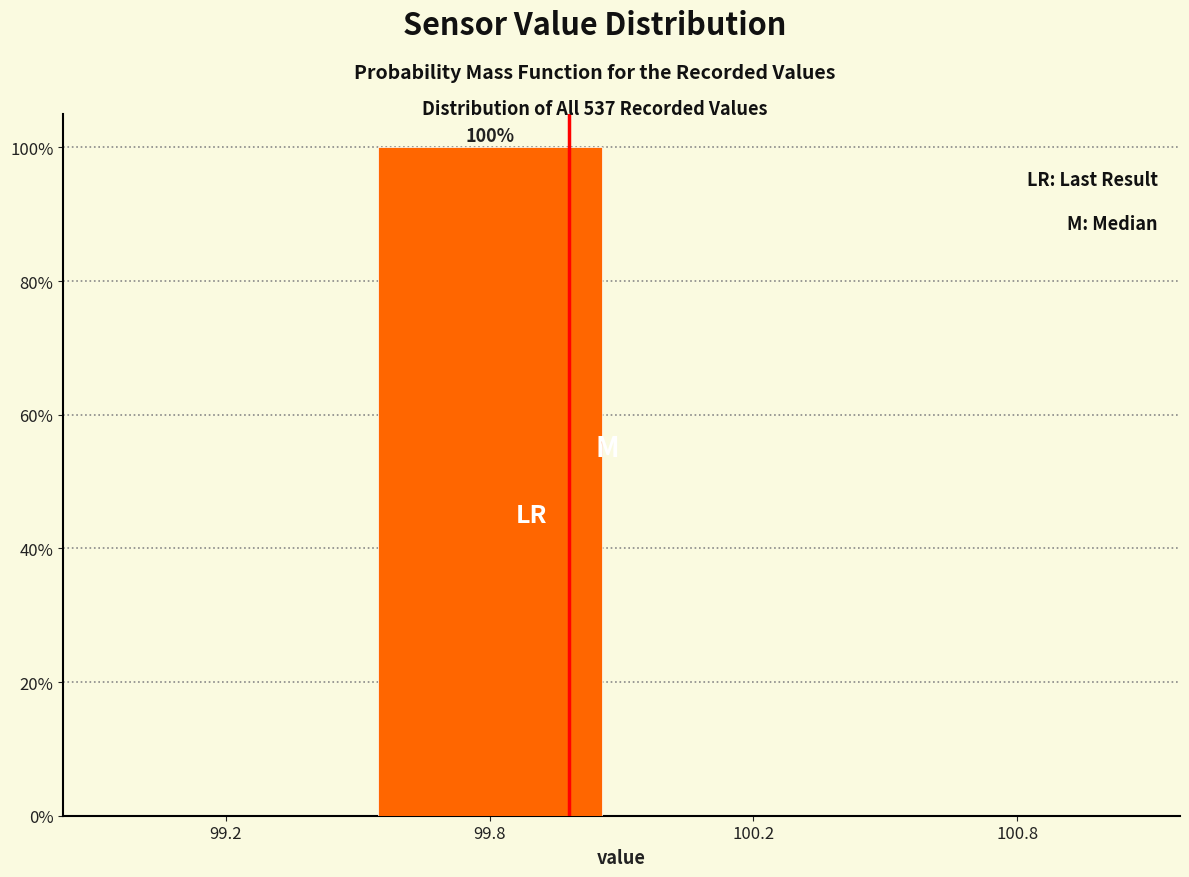

Reading left to right, what are all the values shown in this chart?

99.2=0	99.8=100	100.2=0	100.8=0